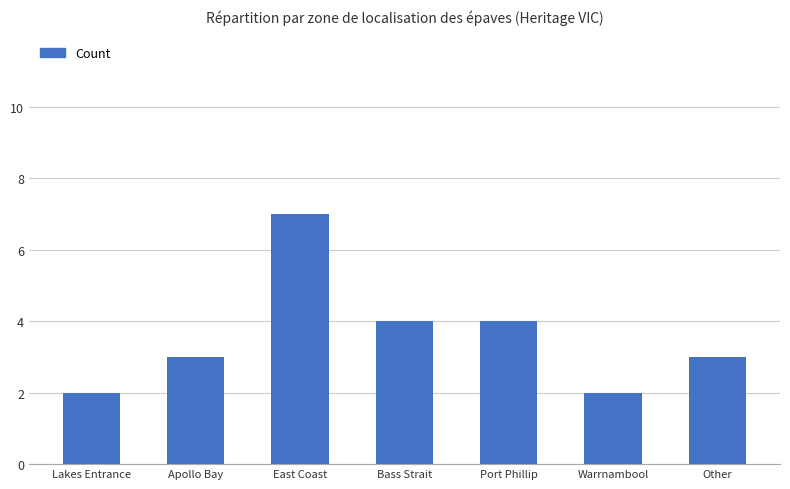

The value at Warrnambool is 3. True or false?

False